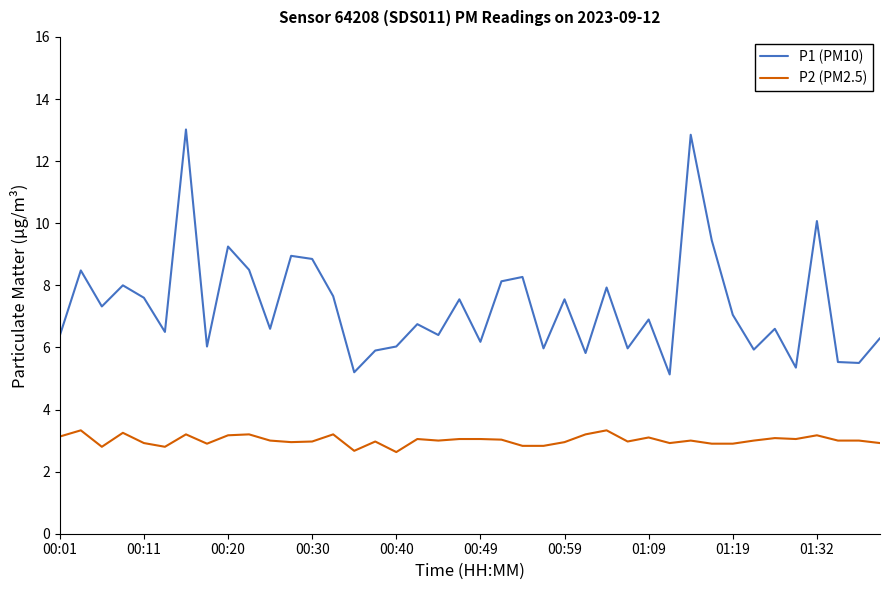

How many series are shown in this chart?

2